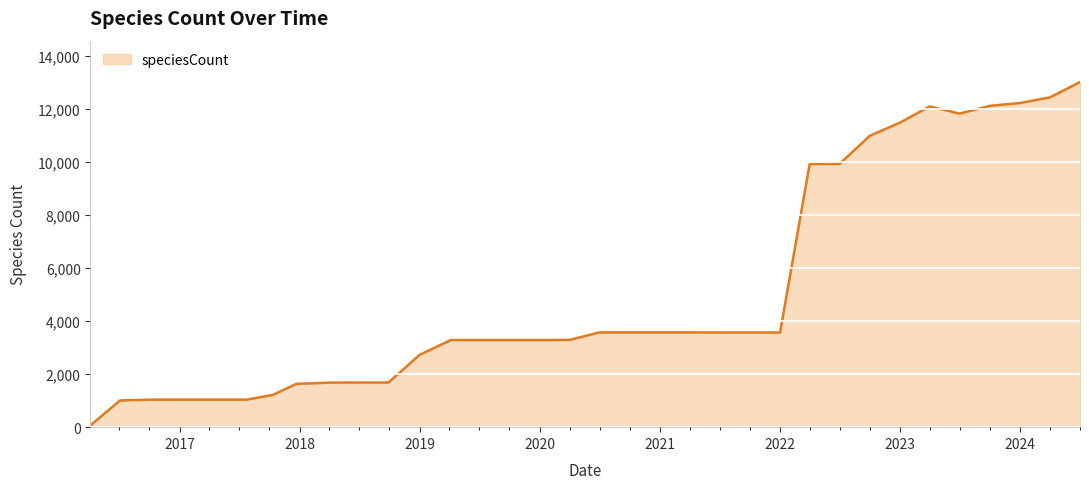

What is the difference between the second highest and minimum values?

12375